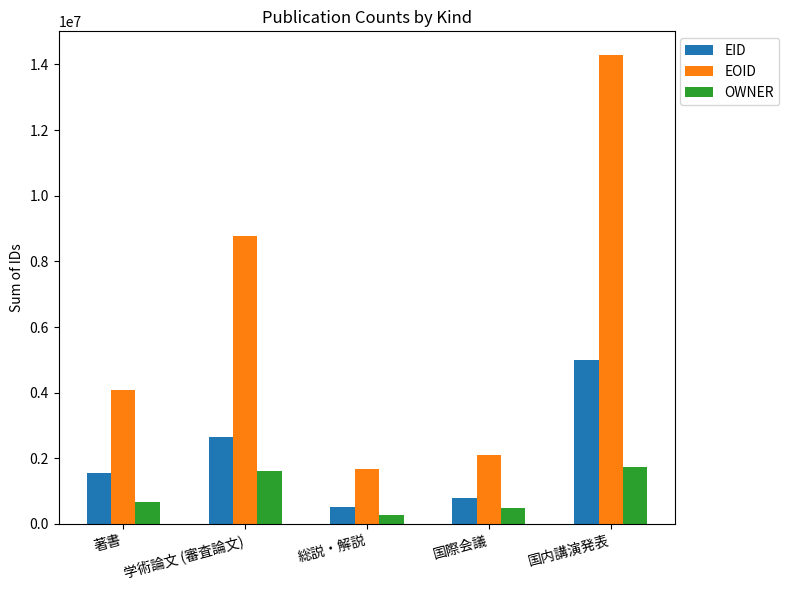

The value of EOID at 総説・解説 is 1671952. True or false?

True